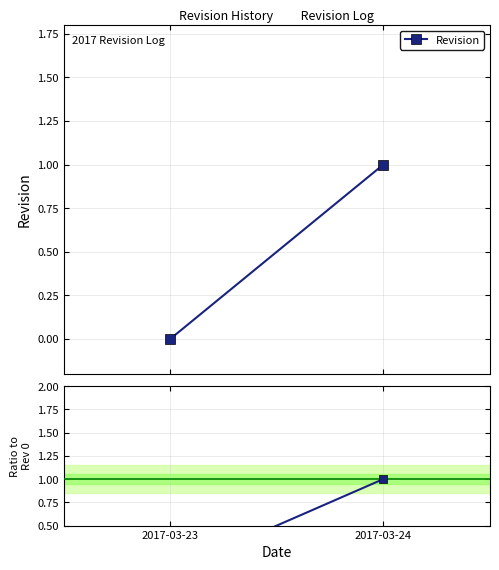

Rank the series by their maximum value, from lowest to highest.

Revision, Ratio to Rev 0